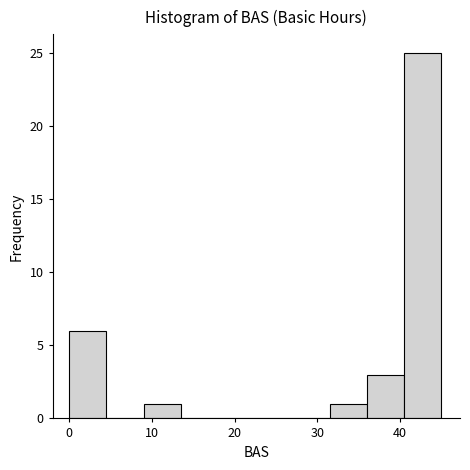

How tall is the bar that spans 36.0 to 40.5 on the x-axis? Neither the bar edges nor the heights are printed on the chart, so give them approximately, as read against the axes.

3